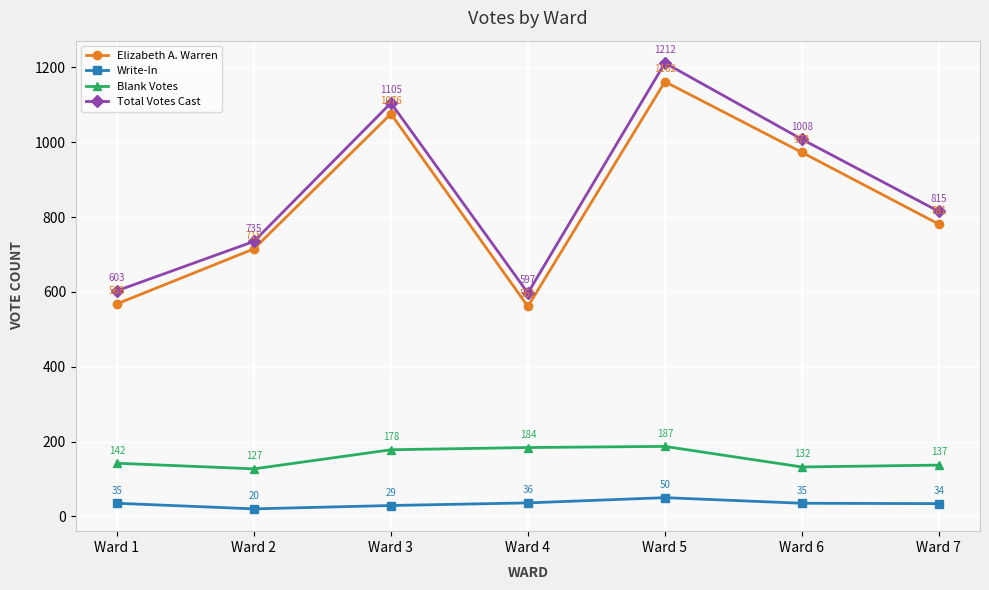

What is the value of the Total Votes Cast point at the 6th from the left?

1008